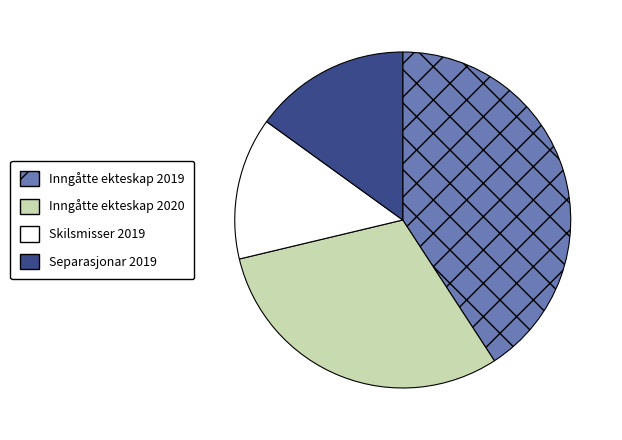

Is there a majority slice in this chart?

No